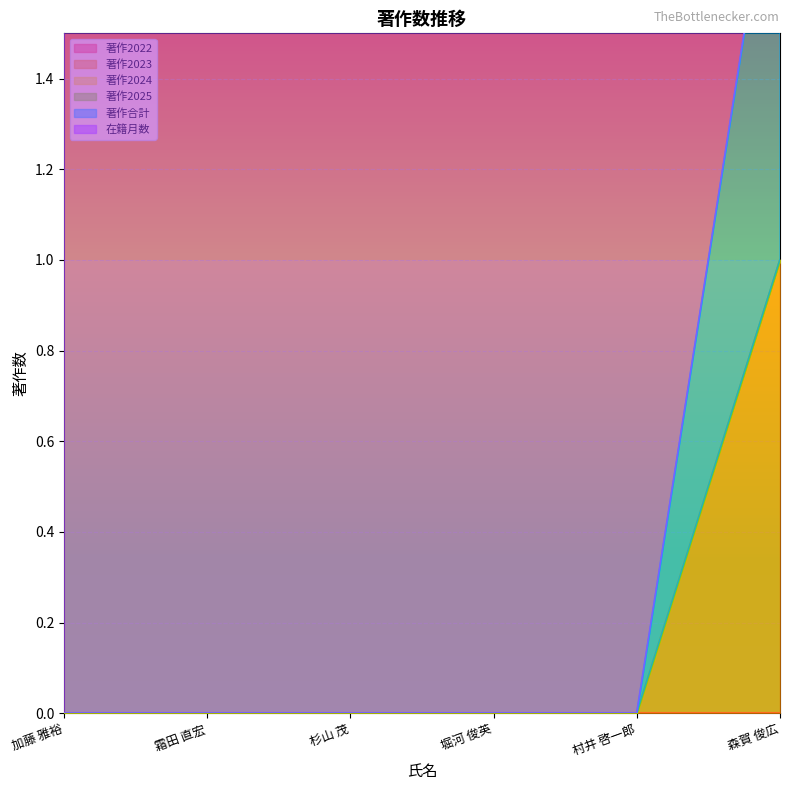

Count the number of data series in this chart.

6